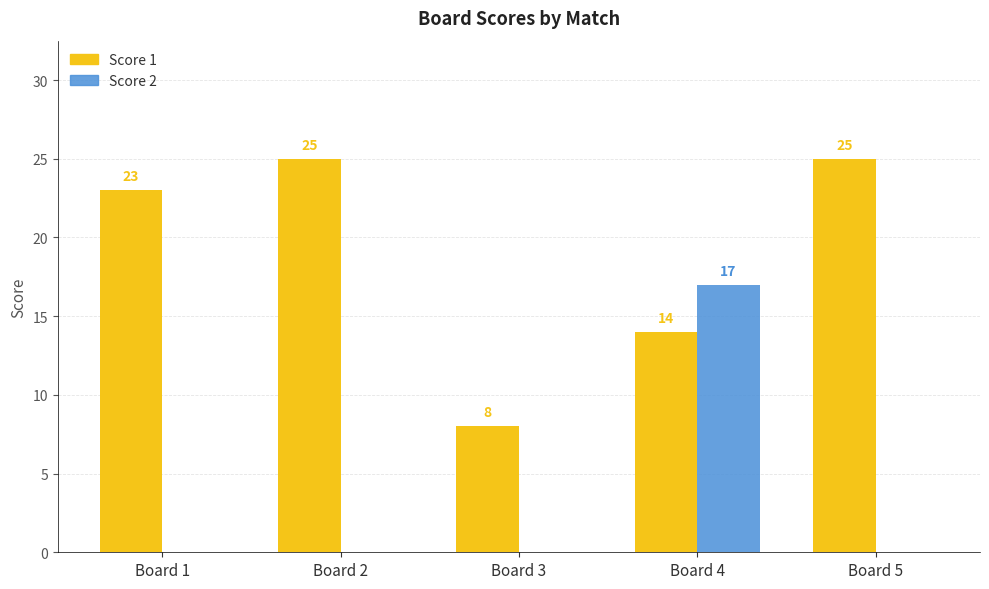

Is the value of Score 1 at Board 1 greater than the value of Score 2 at Board 2?

Yes